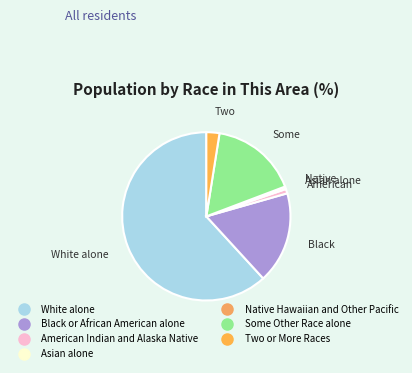

Does any single category account for the majority?

Yes